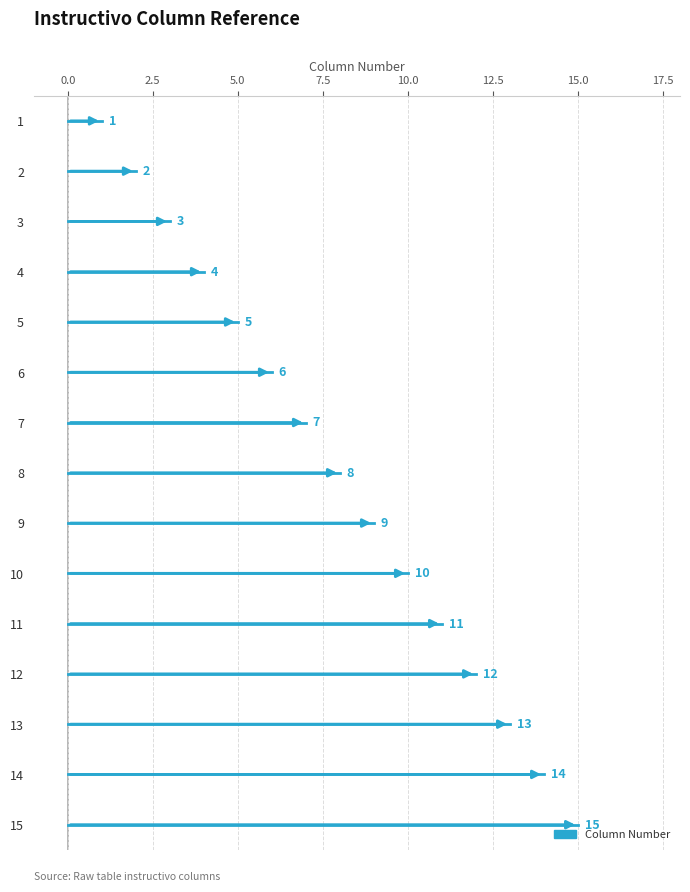

Reading left to right, extract all data points from this chart.

1=1	2=2	3=3	4=4	5=5	6=6	7=7	8=8	9=9	10=10	11=11	12=12	13=13	14=14	15=15